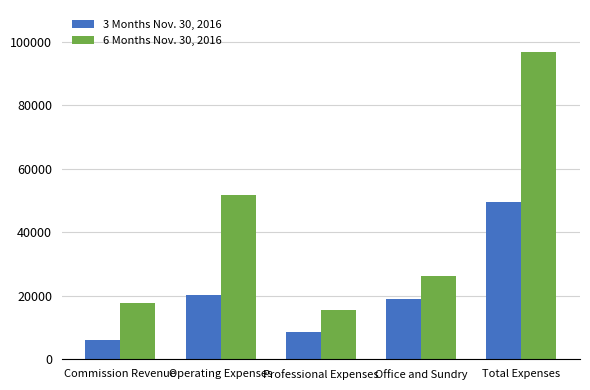

The 3 Months Nov. 30, 2016 series shows 20336 at Operating Expenses. True or false?

True